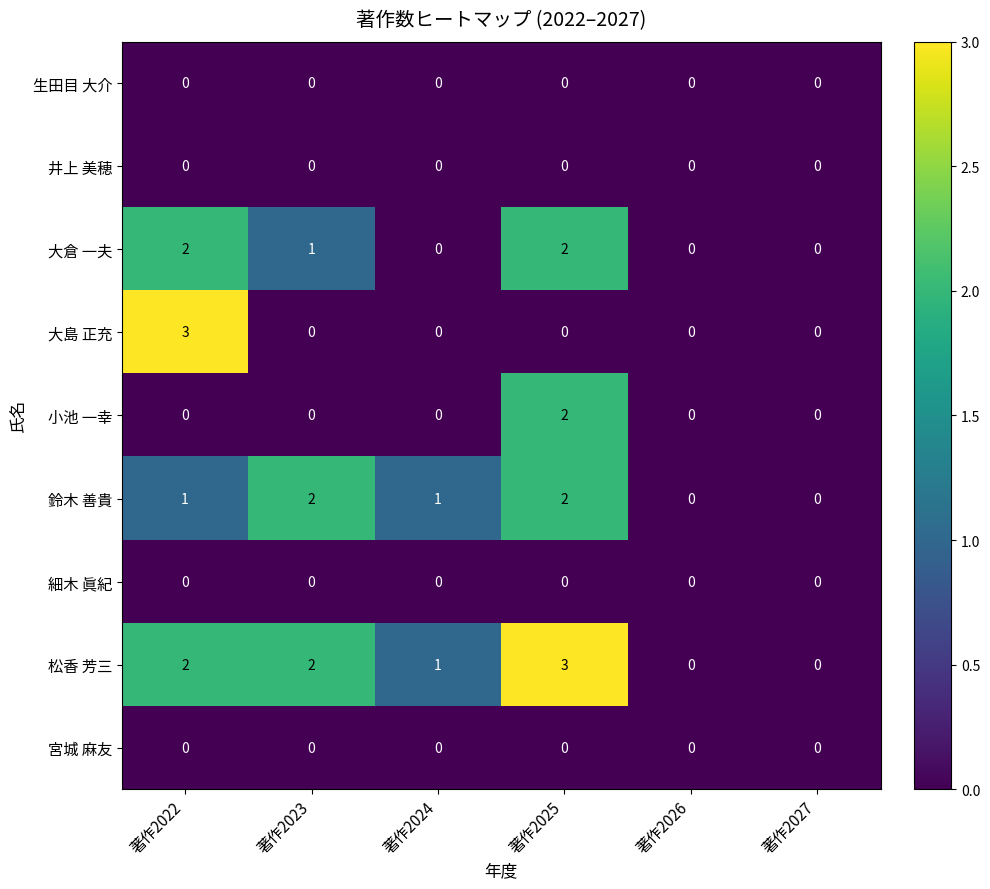

Is it true that 生田目 大介 equals 0 at 著作2023?

True